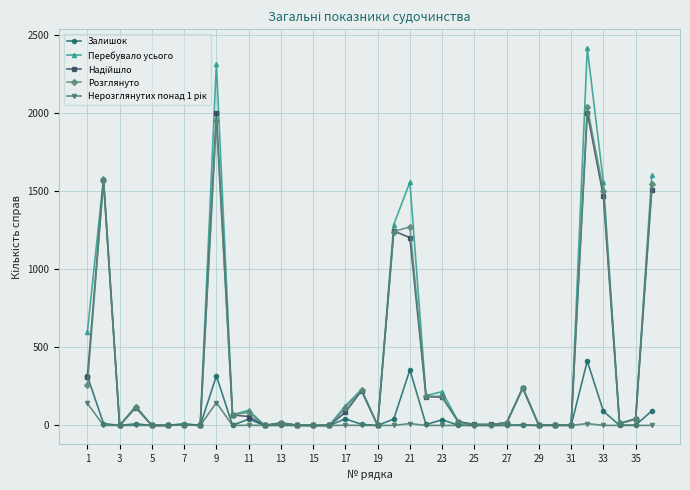

At how many categories does at least one series exceed 707?

7